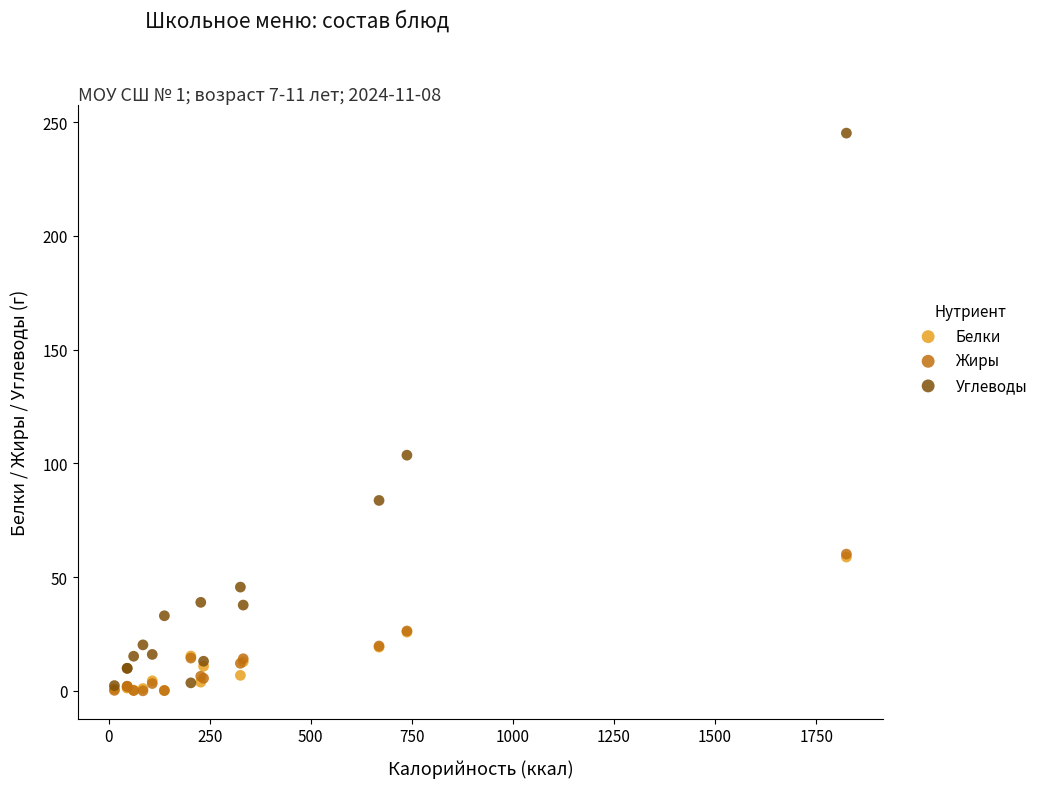

Across all series, what Y value is closest to 122?

103.6